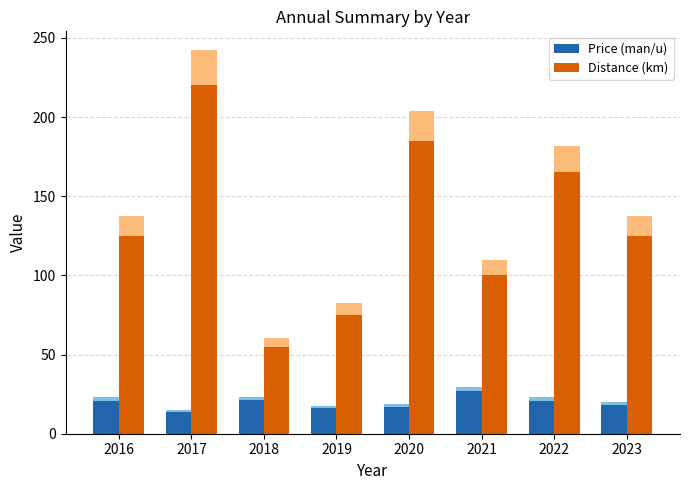

What is the minimum value shown in the chart?

13.6